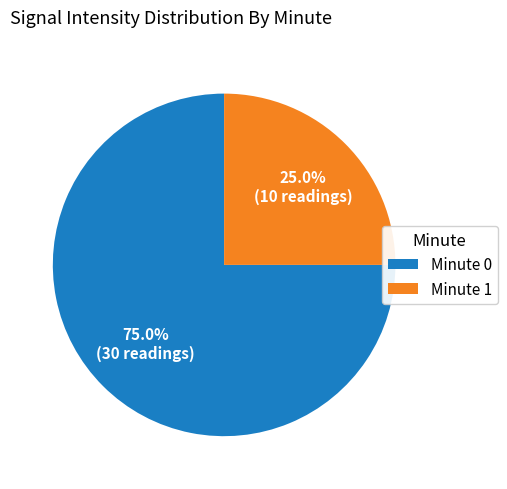

How many segments does this pie chart have?

2